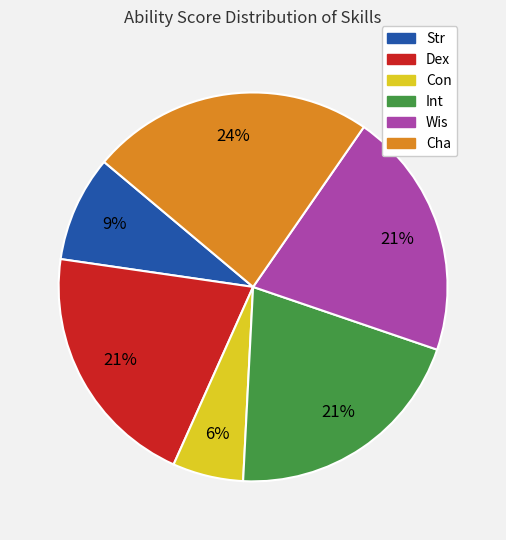

To the nearest percent, what is the average slice percentage?

17%